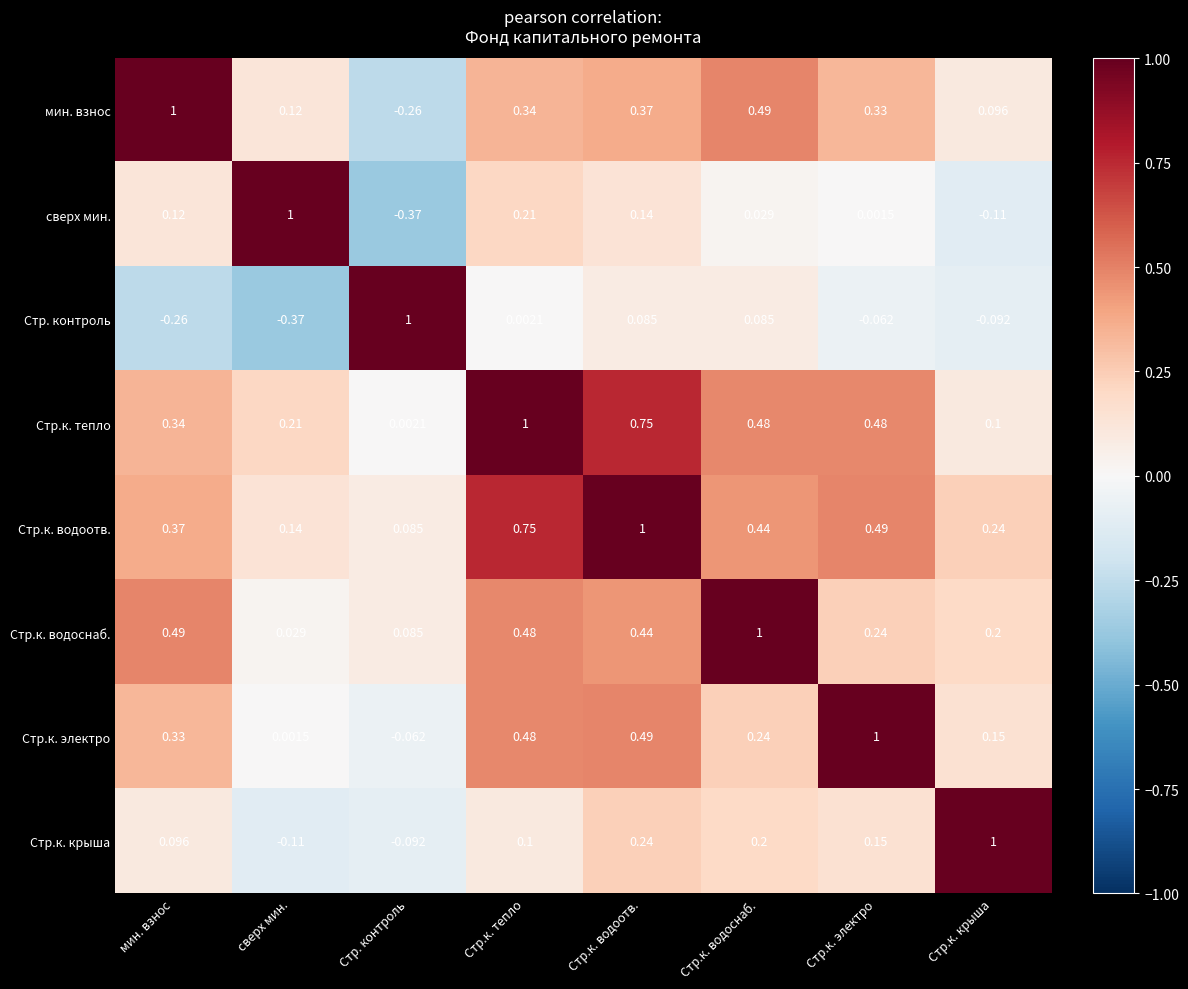

How many values in Стр.к. крыша are above zero?

6